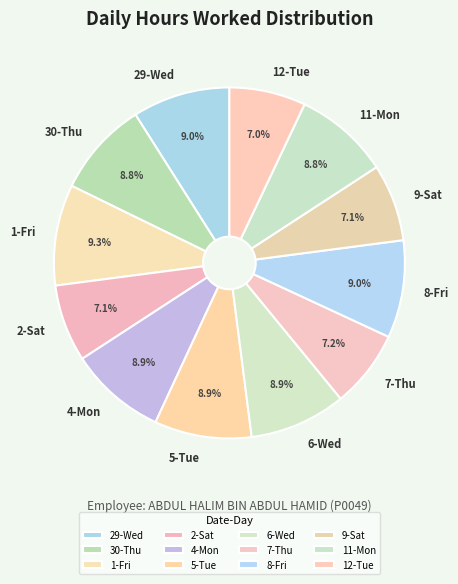

What portion of the pie excludes 30-Thu?

91.2%